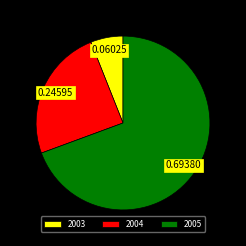

Is the sum of 2003 and 2004 greater than half?

No